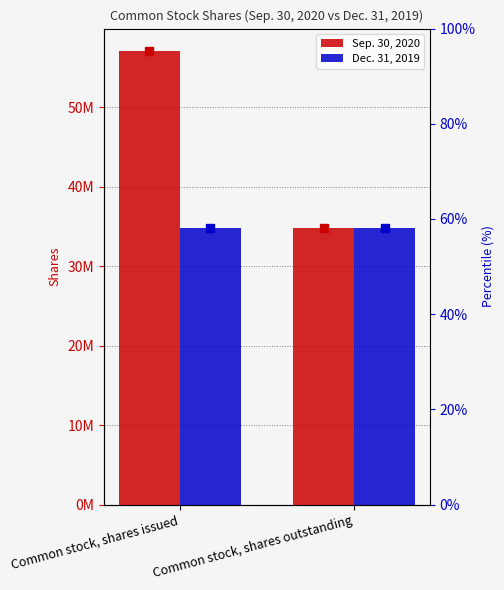

Is it true that Dec. 31, 2019 equals 49025301 at Common stock, shares issued?

False